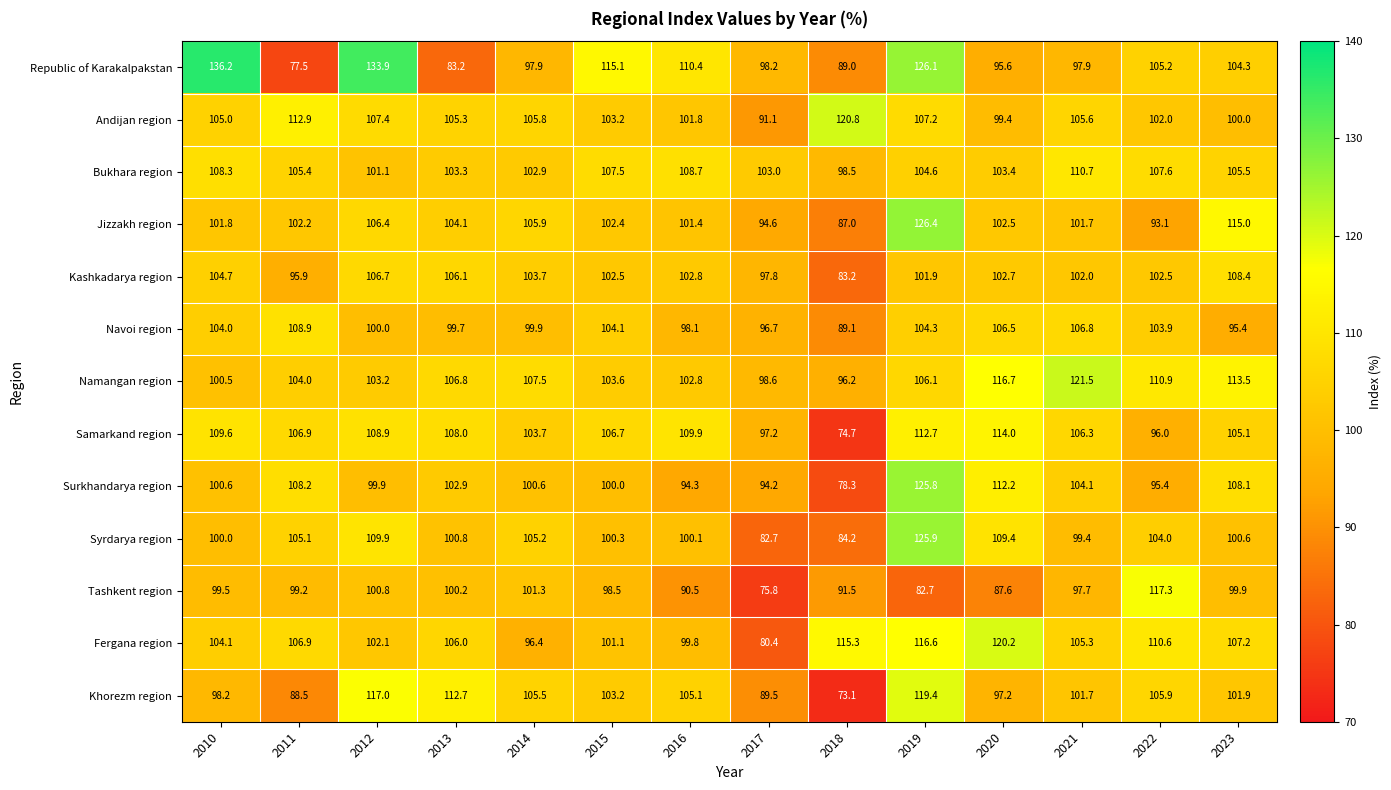

Which series changed the most between 2015 and 2023?

Jizzakh region